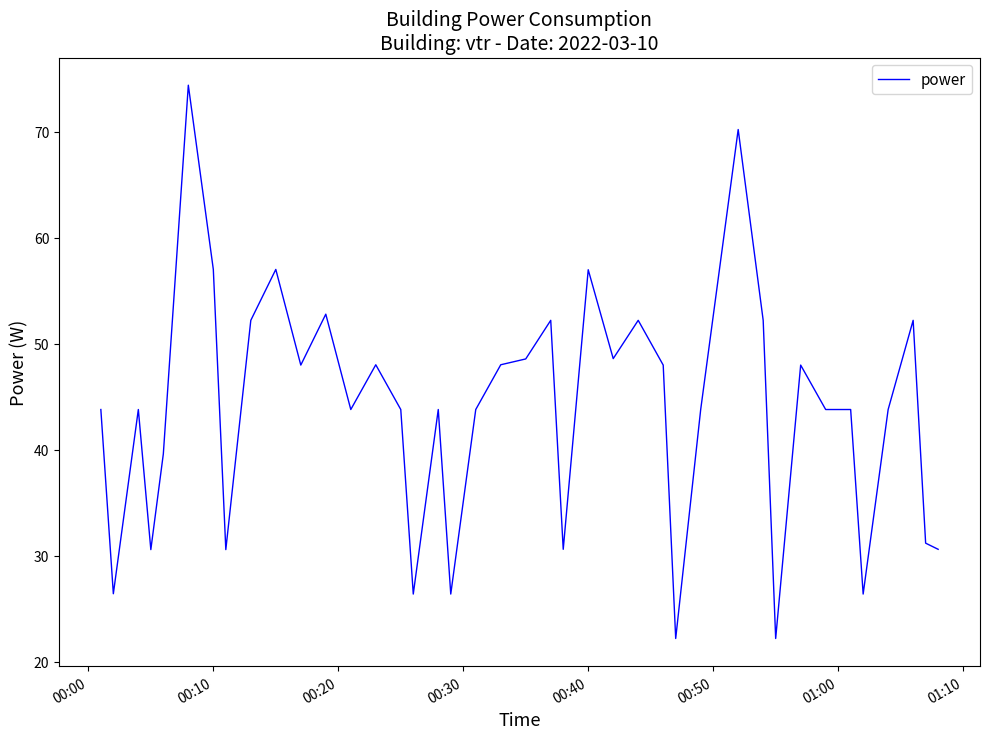

What is the difference between the maximum and minimum values?

52.2